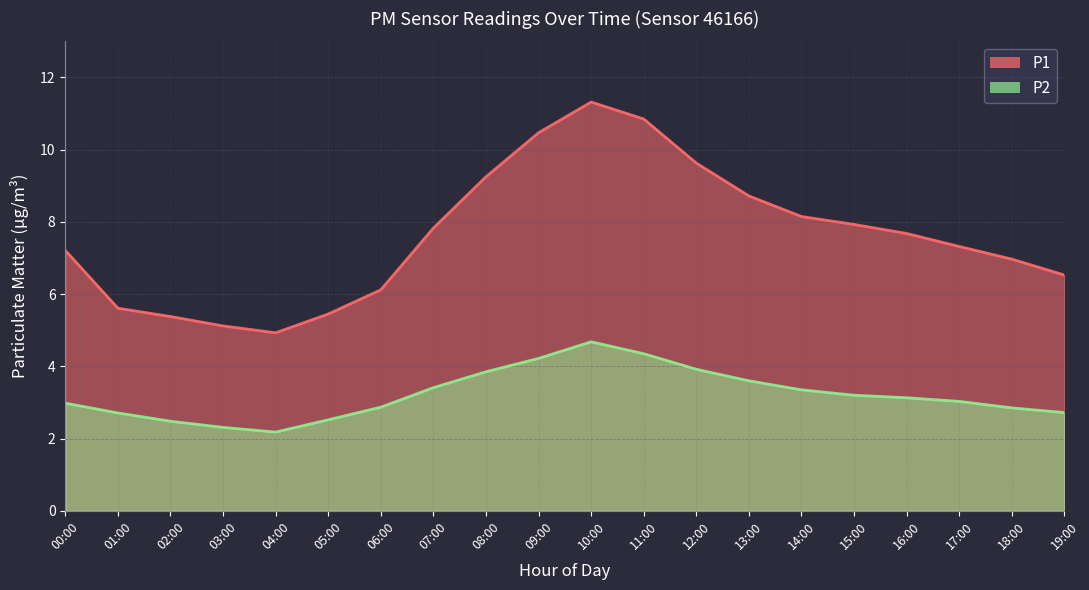

True or false: P2 and P1 cross at least once.

False